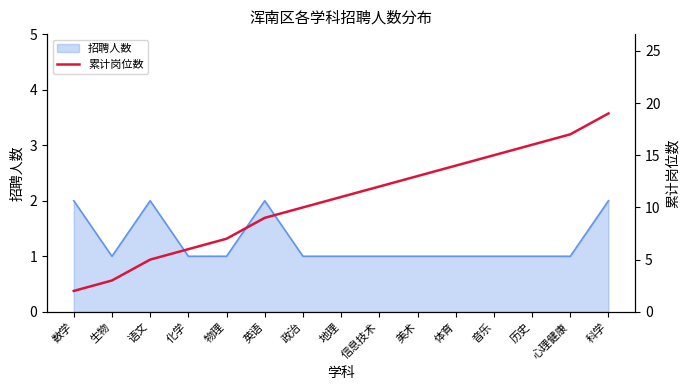

The 招聘人数 series shows 2 at 英语. True or false?

True